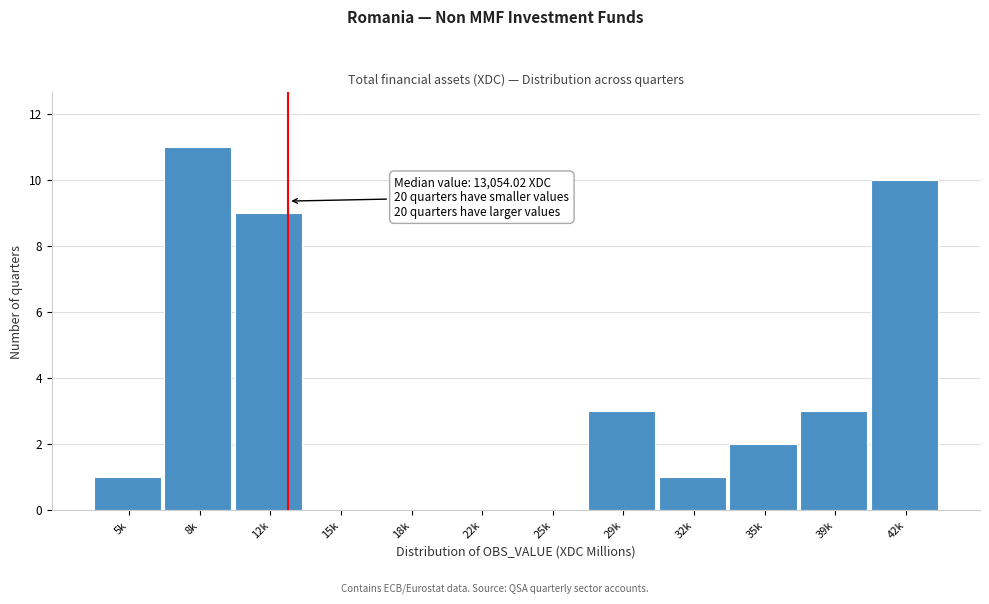

Reading right to left, extract all data points from this chart.

42k=10	39k=3	35k=2	32k=1	29k=3	25k=0	22k=0	18k=0	15k=0	12k=9	8k=11	5k=1